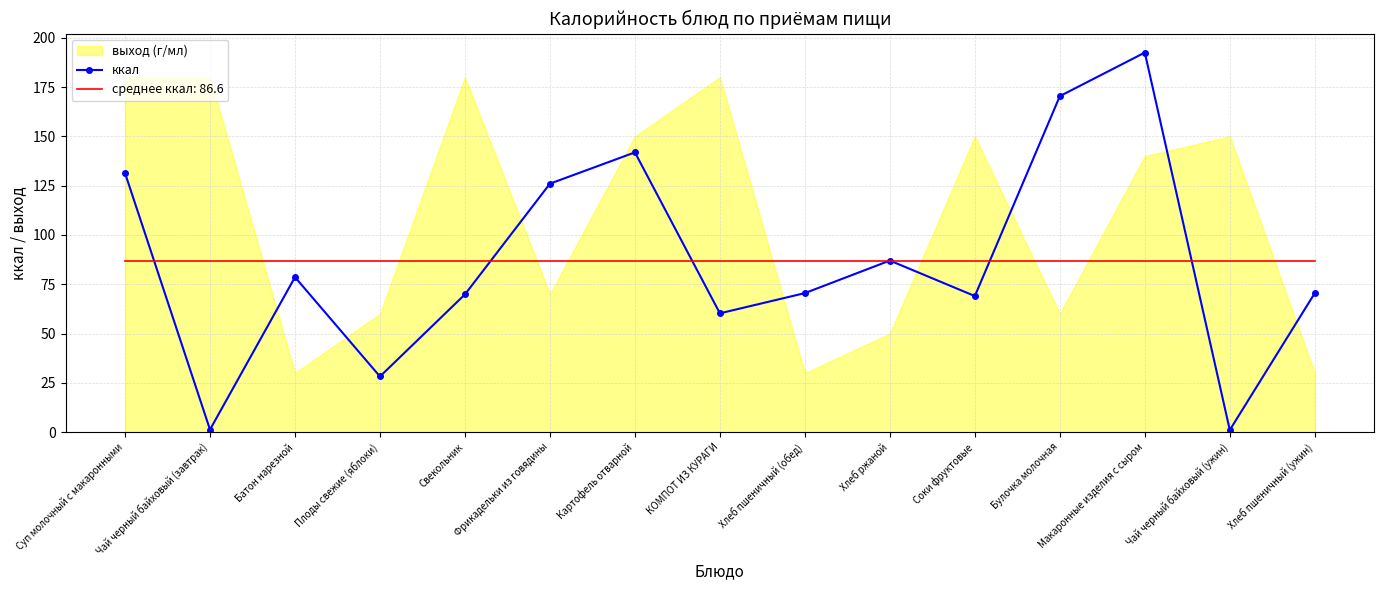

Does the chart have visible grid lines?

Yes